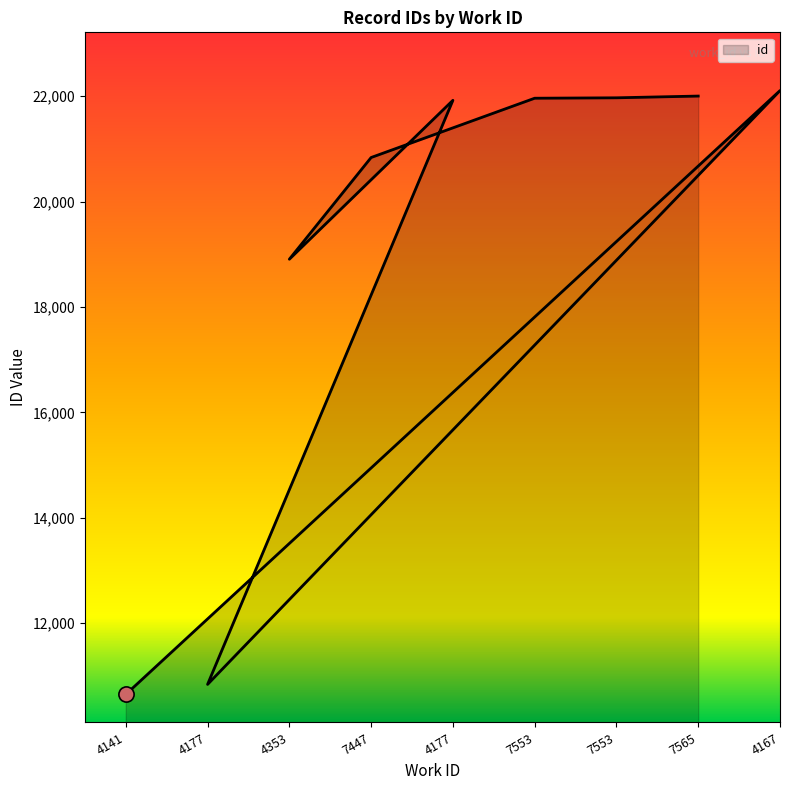

Between 7447 and 4141, which is larger?

7447